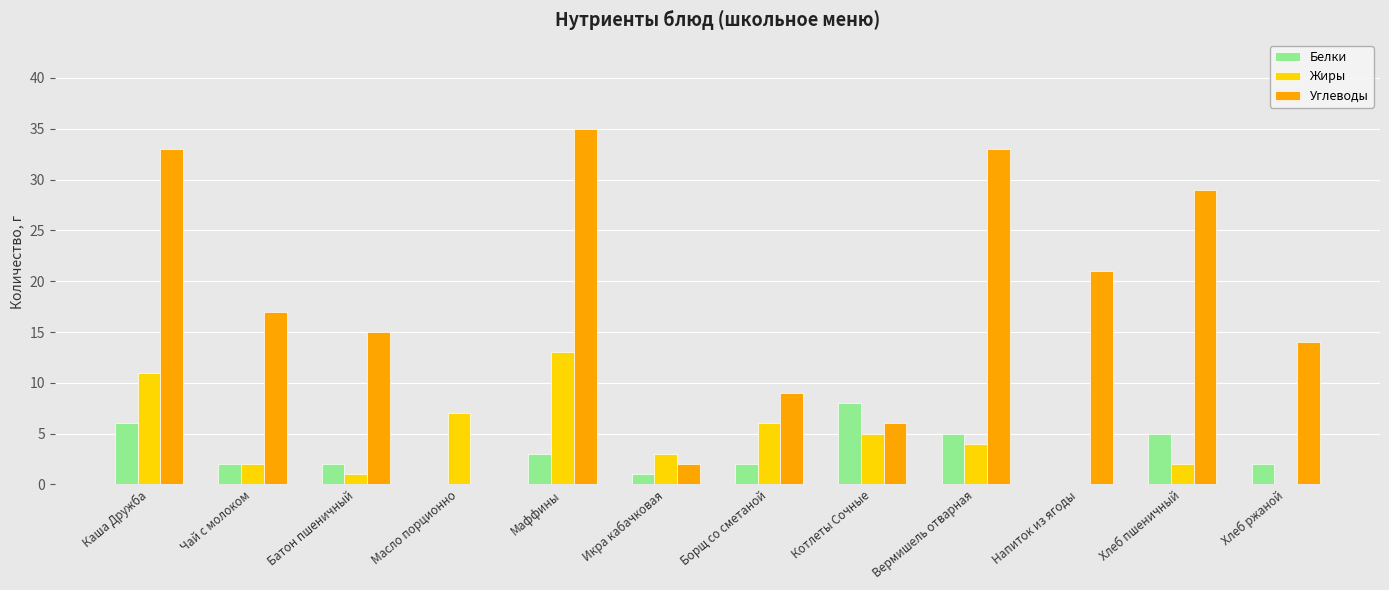

How many groups of bars are there?

12